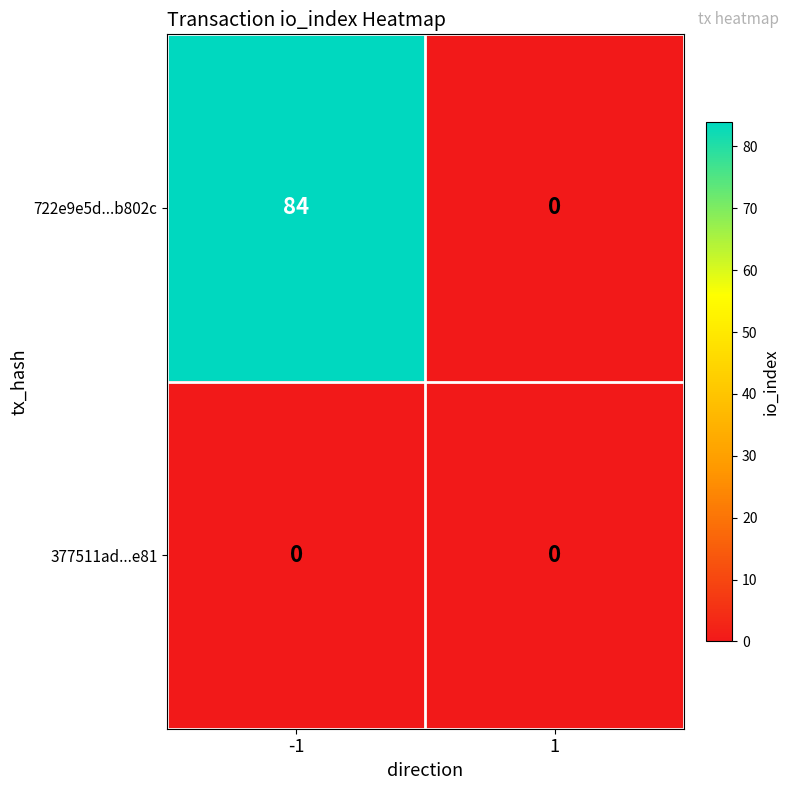

Reading left to right, transcribe all the data shown in this chart.

722e9e5d...b802c: -1=84	1=0
377511ad...e81: -1=0	1=0